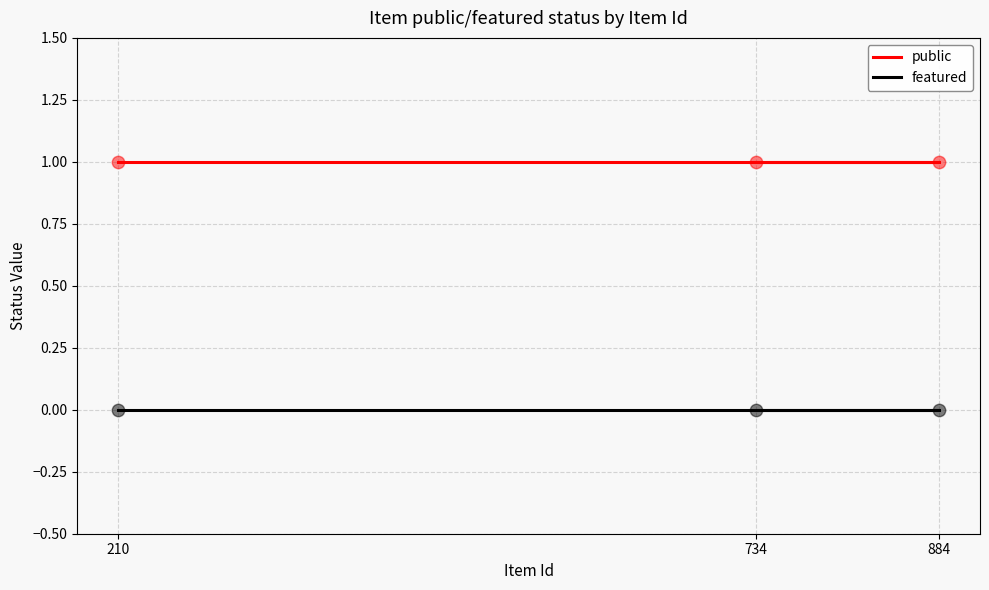

At which category is the sum across all series the highest?

734